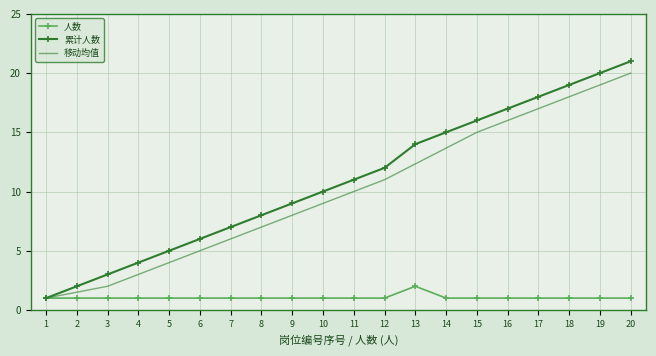

Reading left to right, extract all data points from this chart.

人数: 1.0	1.0	1.0	1.0	1.0	1.0	1.0	1.0	1.0	1.0	1.0	1.0	2.0	1.0	1.0	1.0	1.0	1.0	1.0	1.0
累计人数: 1.0	2.0	3.0	4.0	5.0	6.0	7.0	8.0	9.0	10.0	11.0	12.0	14.0	15.0	16.0	17.0	18.0	19.0	20.0	21.0
移动均值: 1.0	1.5	2.0	3.0	4.0	5.0	6.0	7.0	8.0	9.0	10.0	11.0	12.3	13.7	15.0	16.0	17.0	18.0	19.0	20.0